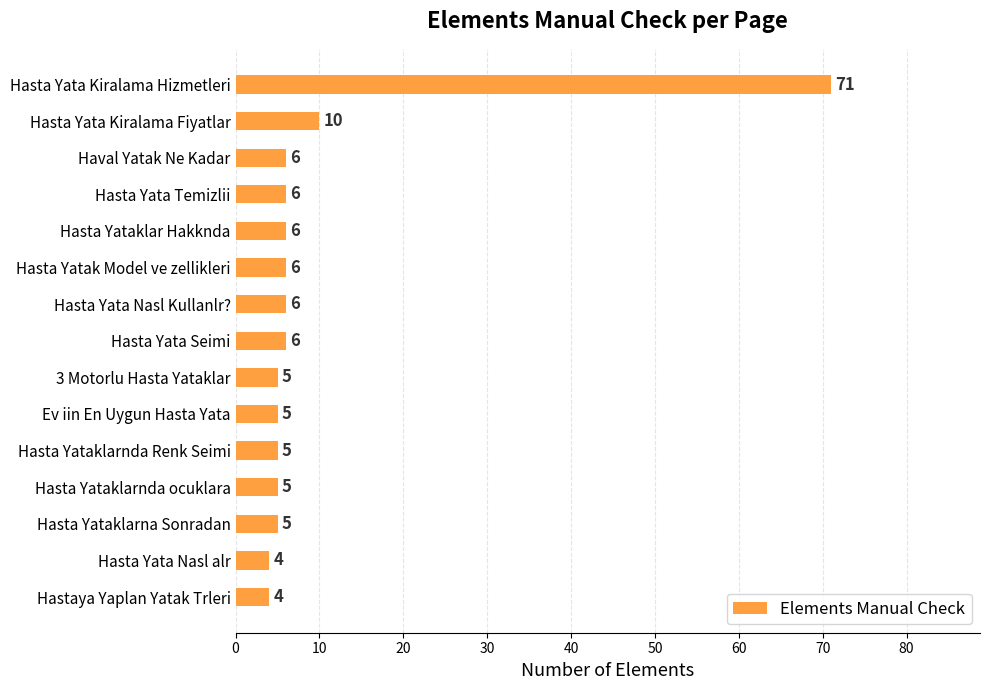

Approximately how many times larger is the value at Hasta Yata Nasl alr compared to 3 Motorlu Hasta Yataklar?

0.8